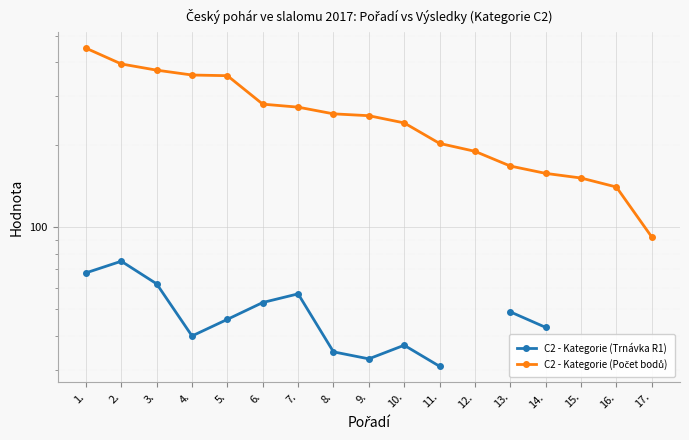

Which series has the largest total across all categories?

C2 - Kategorie (Počet bodů)